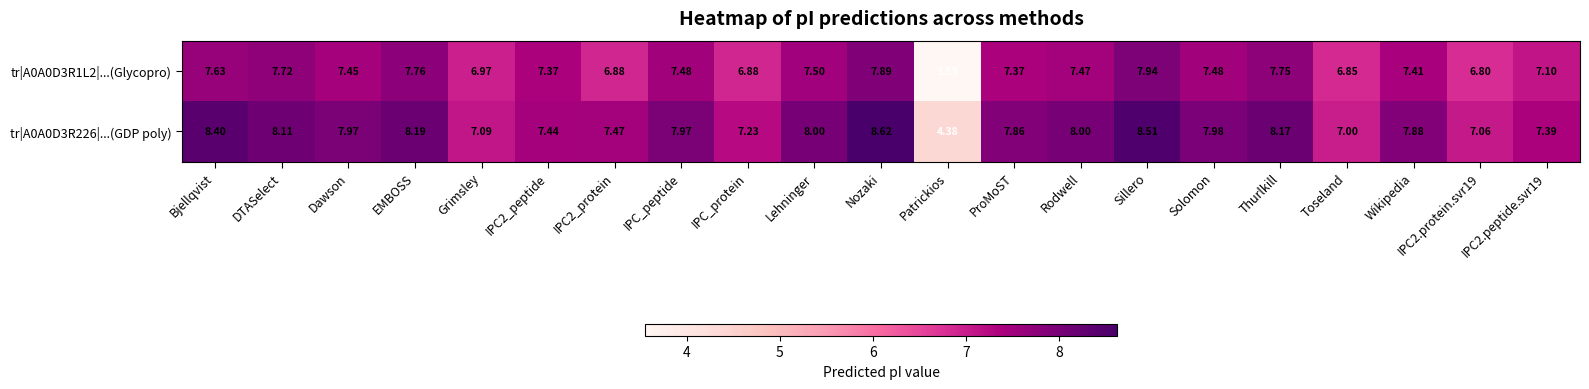

Which category has the highest value in the tr|A0A0D3R1L2|...(Glycopro) series?

Sillero